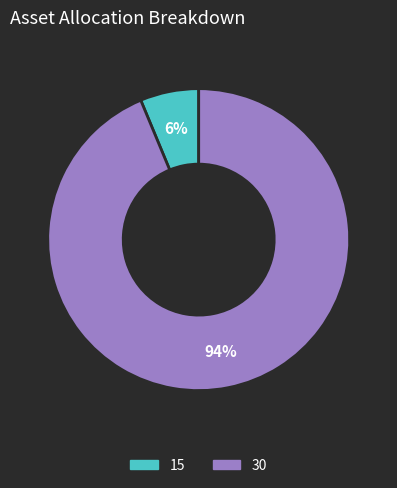

To the nearest percent, what portion does 15 represent?

6%